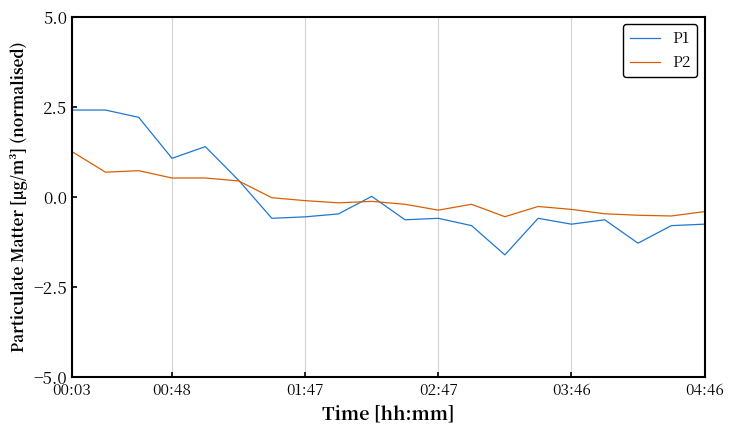

List the series in order of their peak value, lowest first.

P2, P1